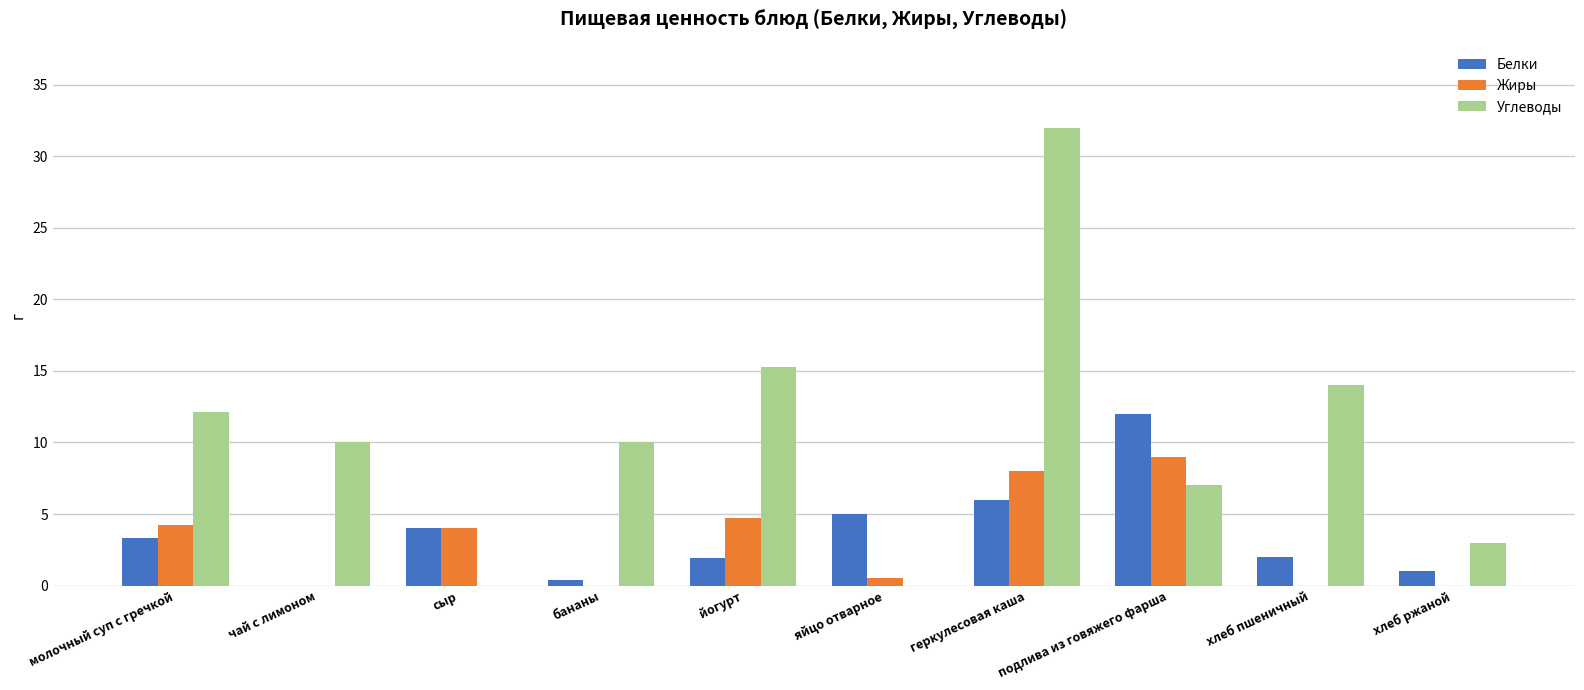

How many data points does each series have?

10